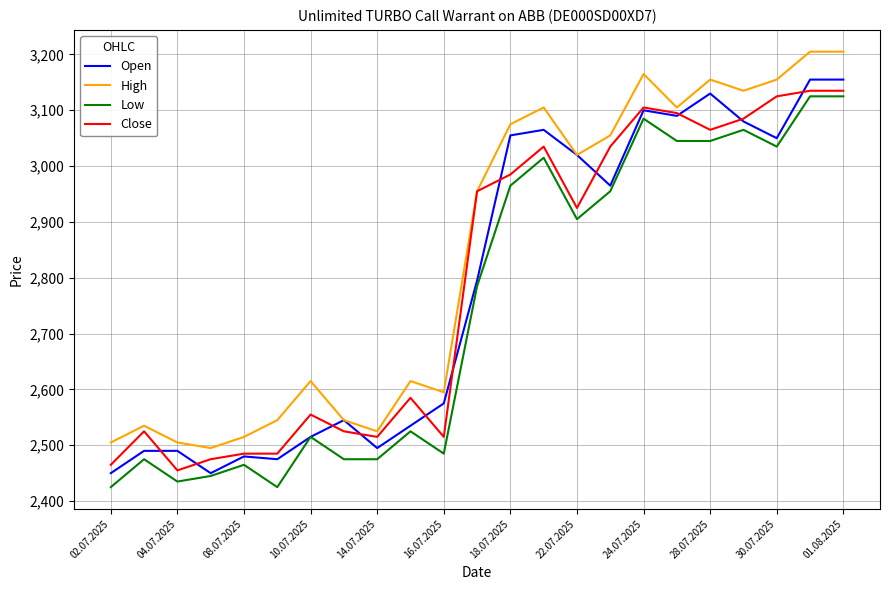

What is the lowest value of the Low series?

2425